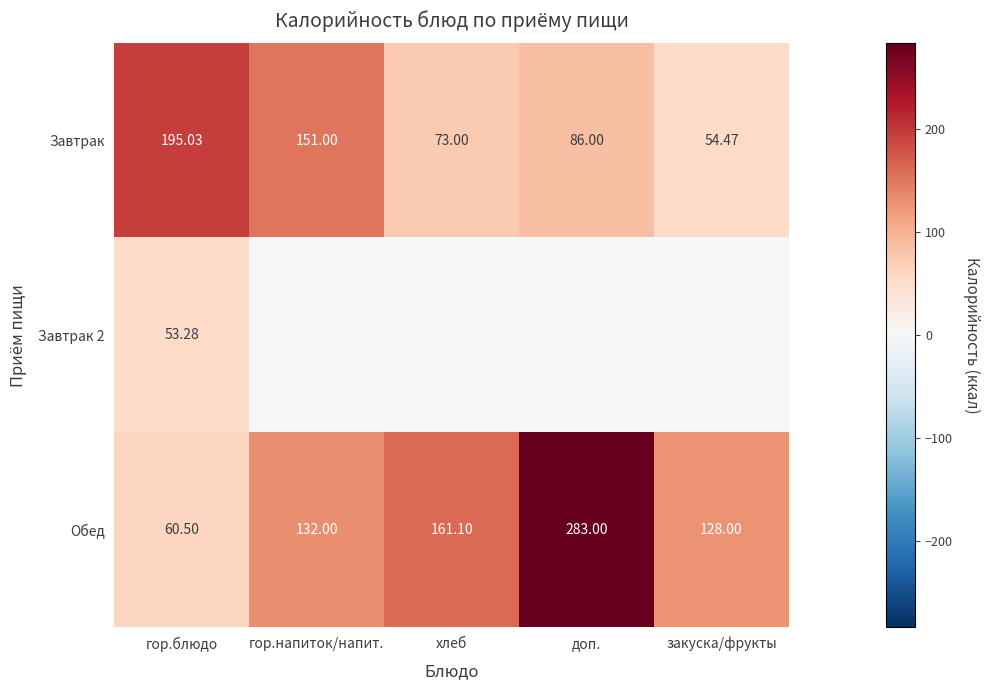

At which label does Завтрак first exceed 86?

гор.блюдо